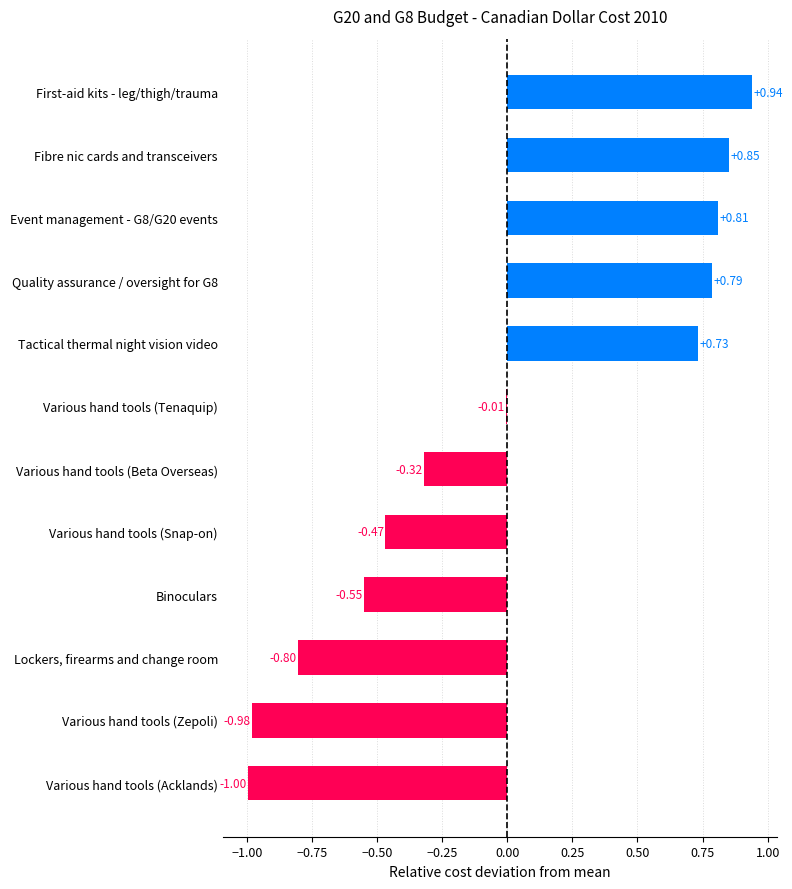

Where is the data nearest to the value 0?

Various hand tools (Tenaquip)